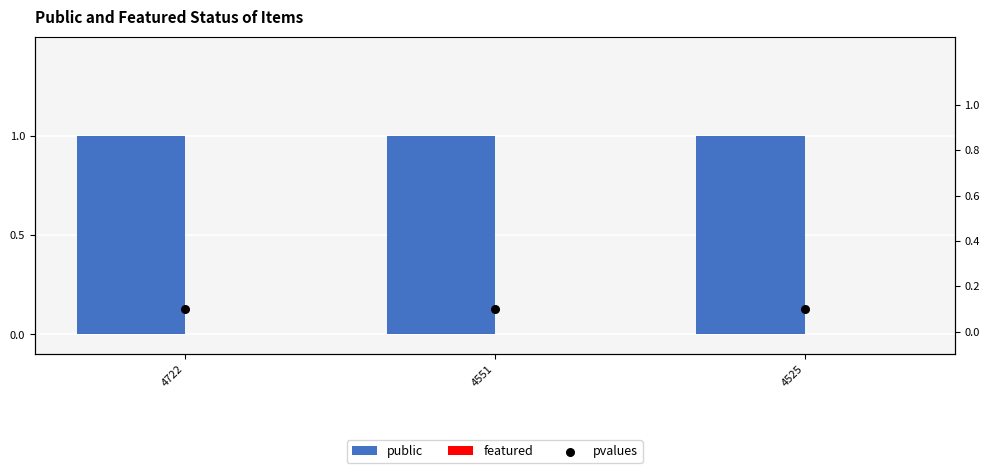

Which series has the largest total across all categories?

public